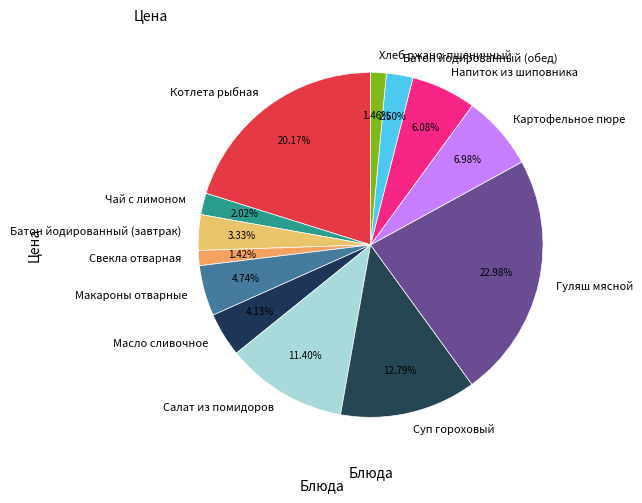

What percentage is the Хлеб ржано-пшеничный slice, to the nearest percent?

1%